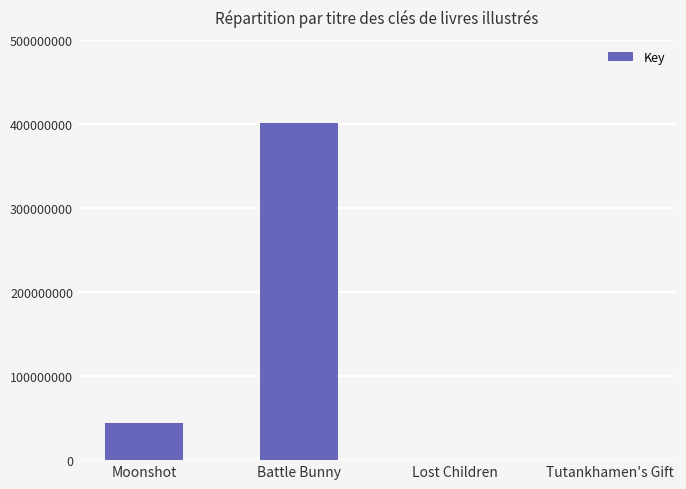

How many data points does each series have?

4